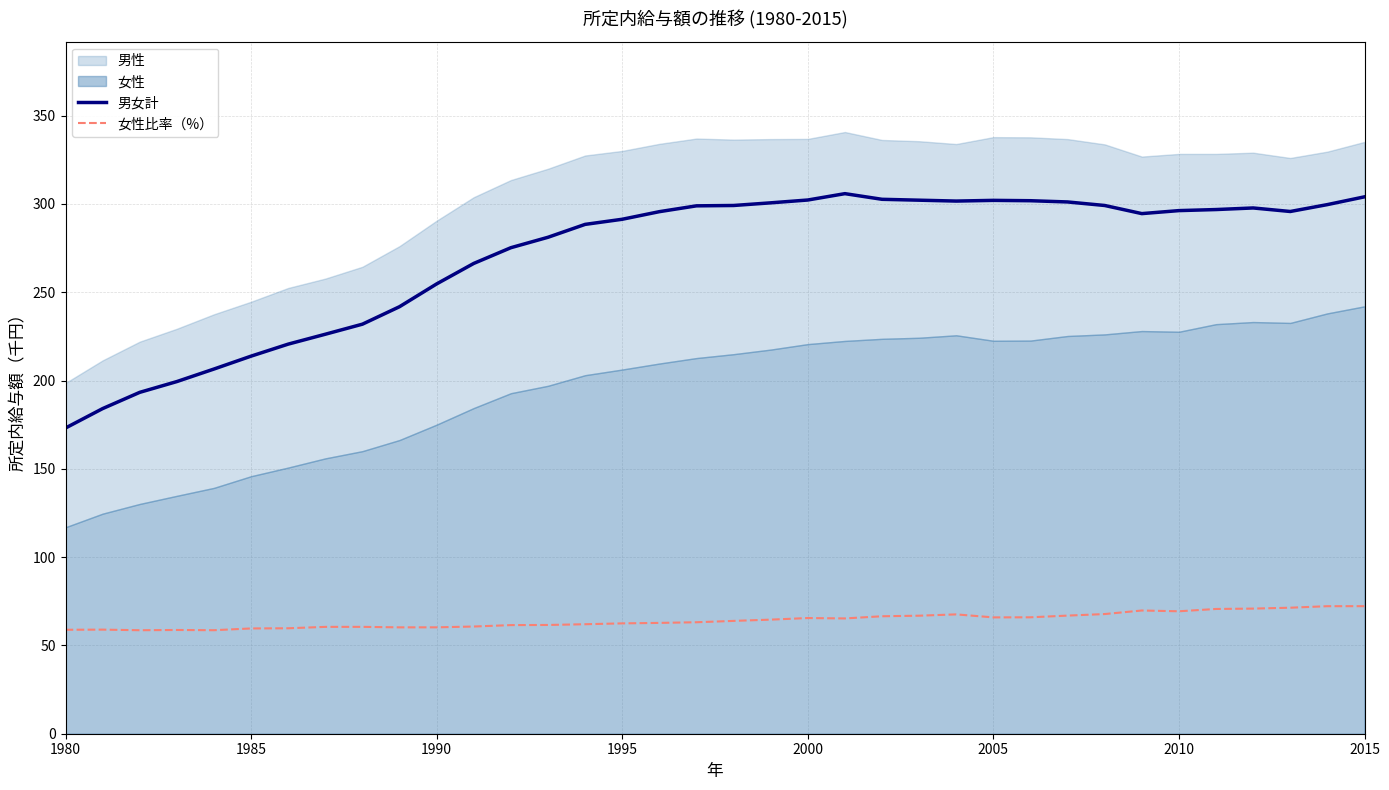

What is the lowest value of the 男女計 series?

173.1